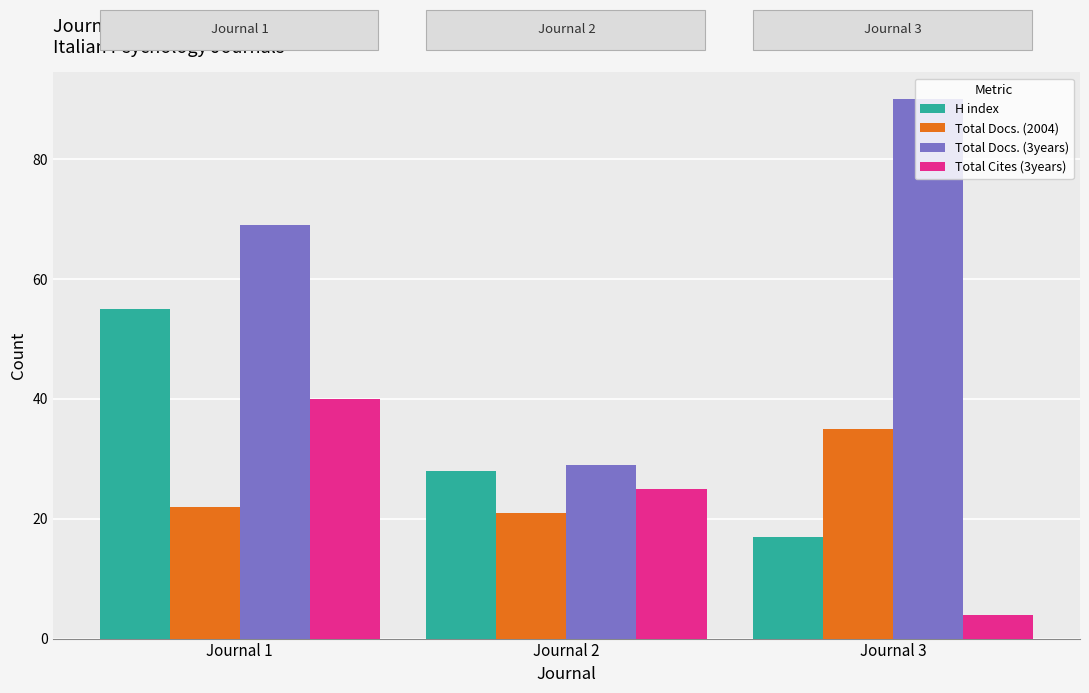

Where is Total Docs. (3years) nearest to the value 59?

Journal 1